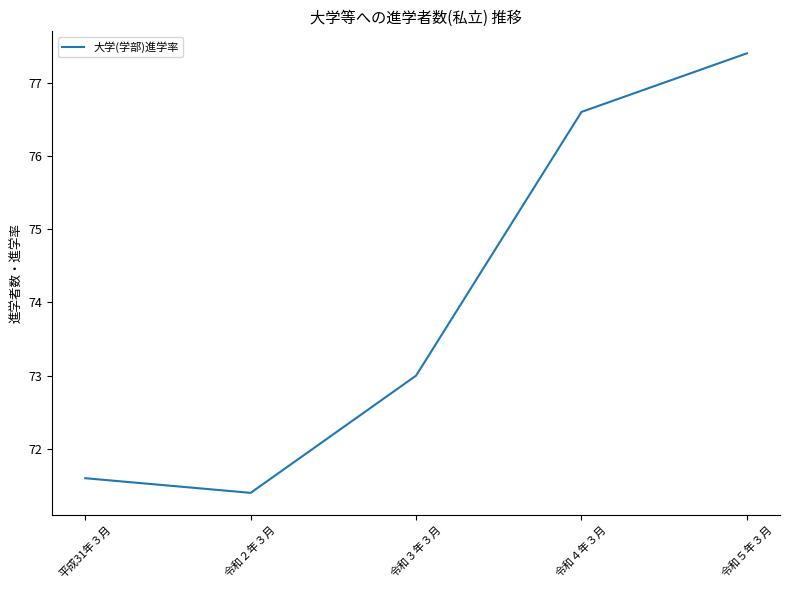

Is this an area chart (filled region under the line)?

No